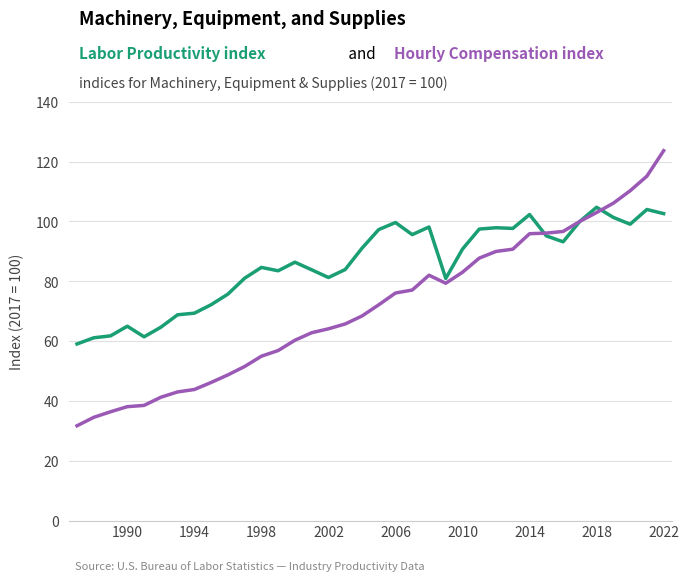

What is the greatest value displayed?

123.6